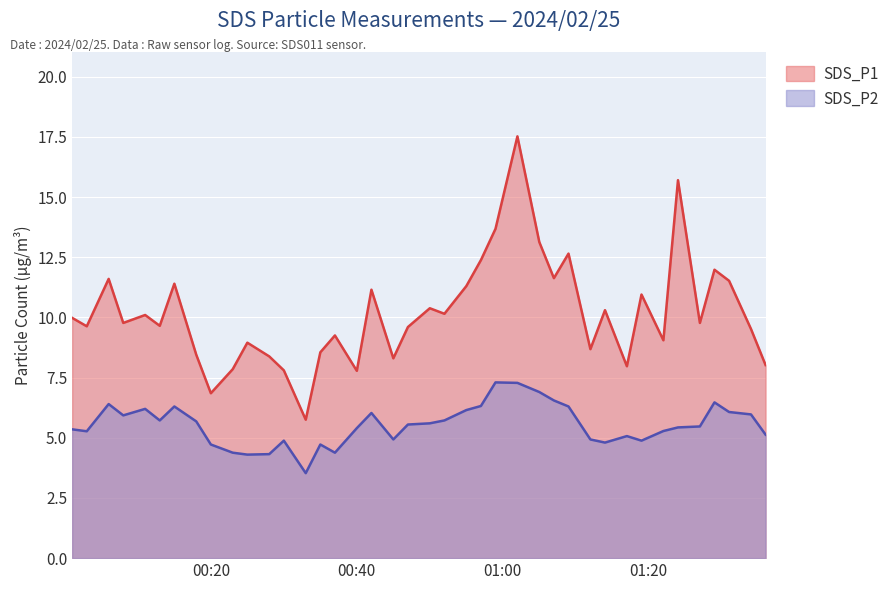

How many values in the SDS_P2 series are below 5?

12